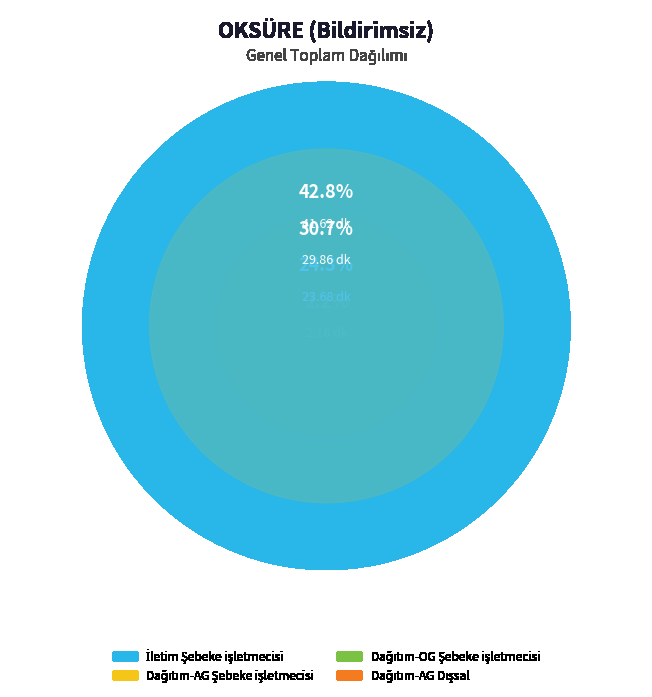

To the nearest percent, what portion does İletim
Şebeke işletmecisi represent?

43%